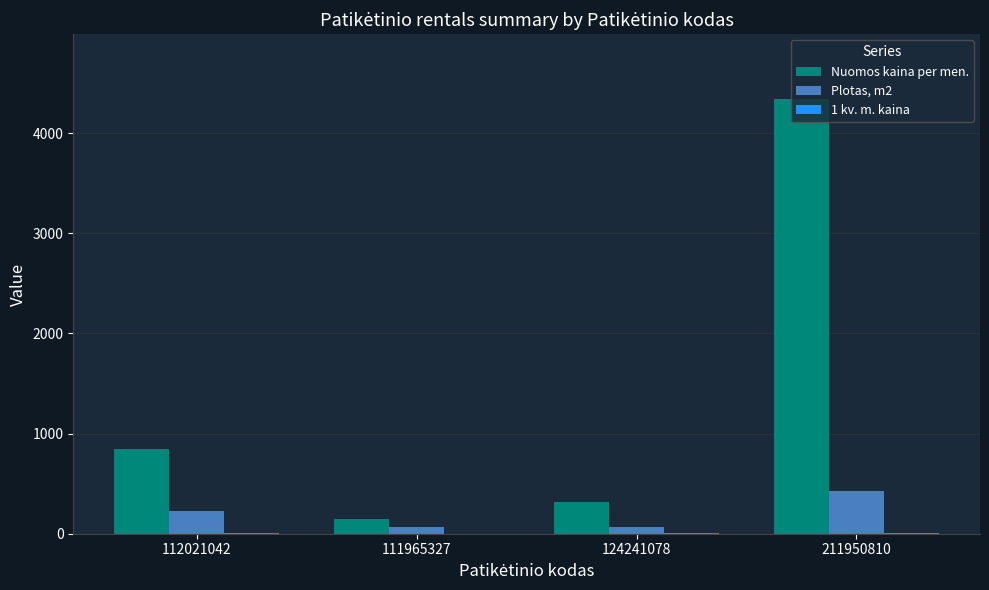

Is it true that Nuomos kaina per men. equals 4338.5 at 211950810?

True